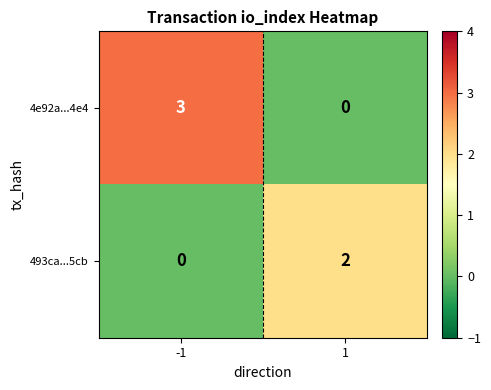

Which series has the largest total across all categories?

4e92a...4e4